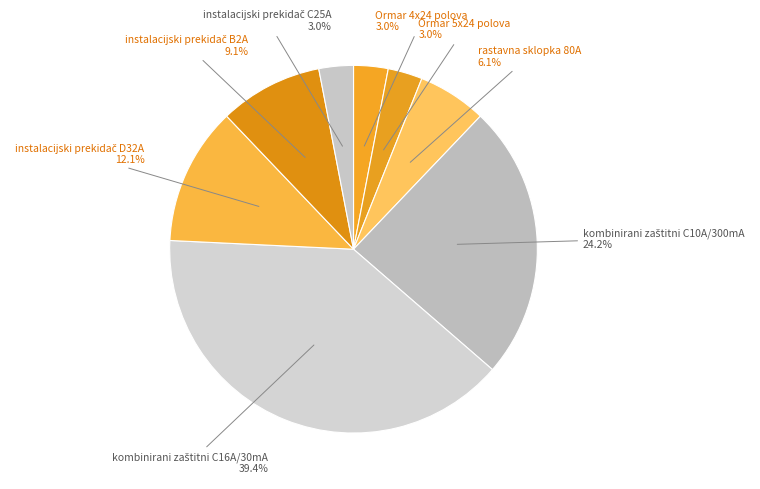

How many slices are in this pie chart?

8